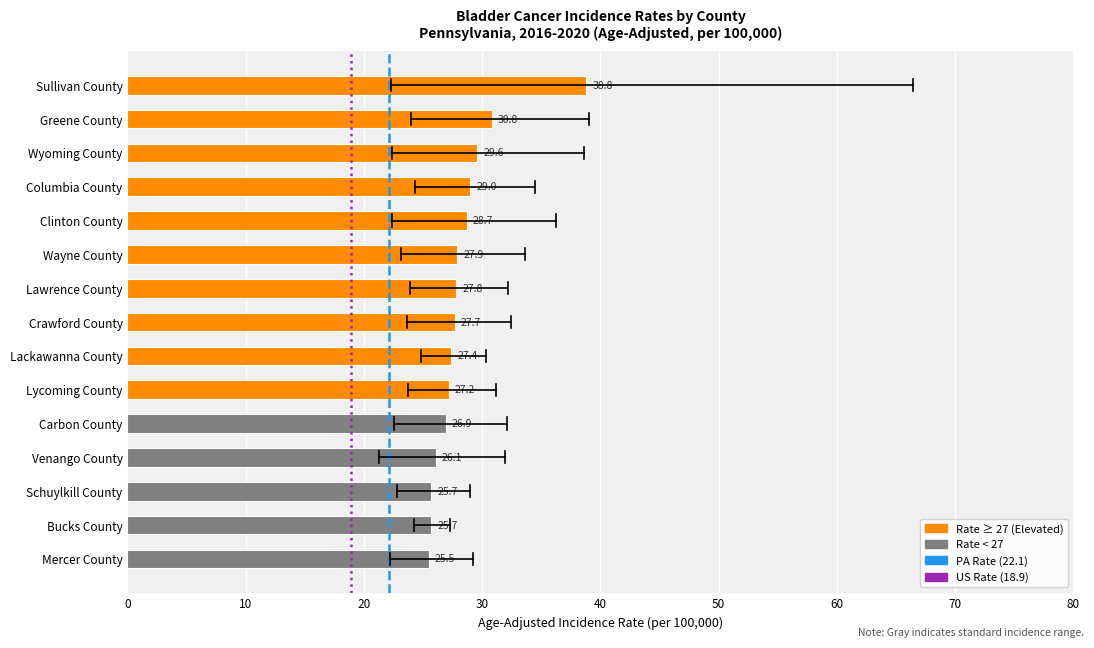

What position from the bottom is Lawrence County?

9